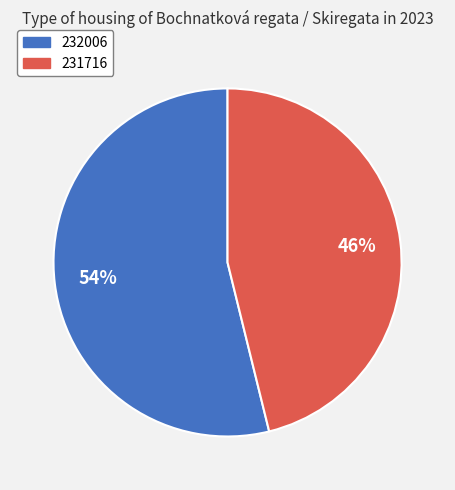

Between 231716 and 232006, which is larger?

232006